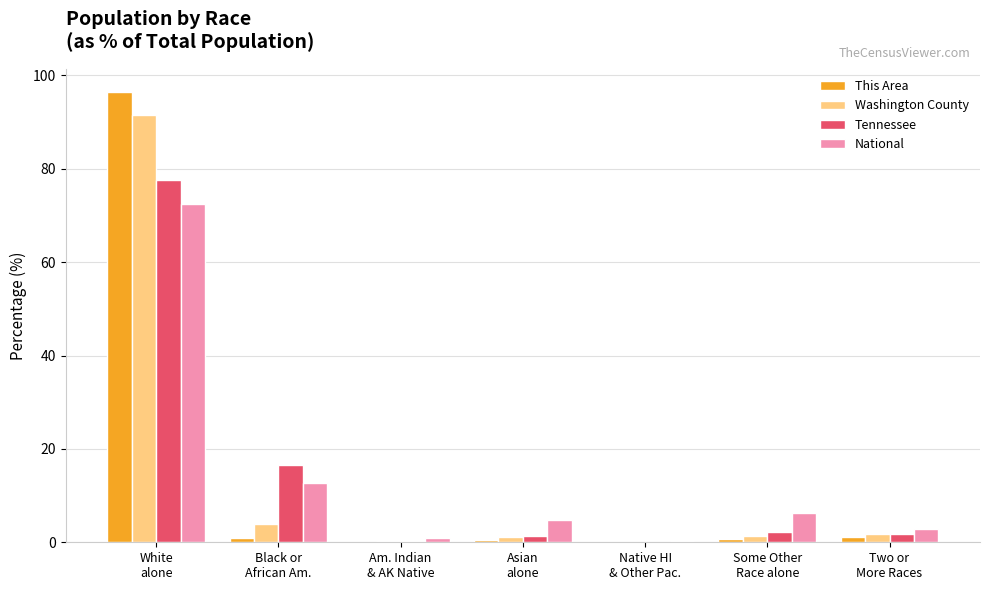

What is the sum of all Tennessee values?

100.0